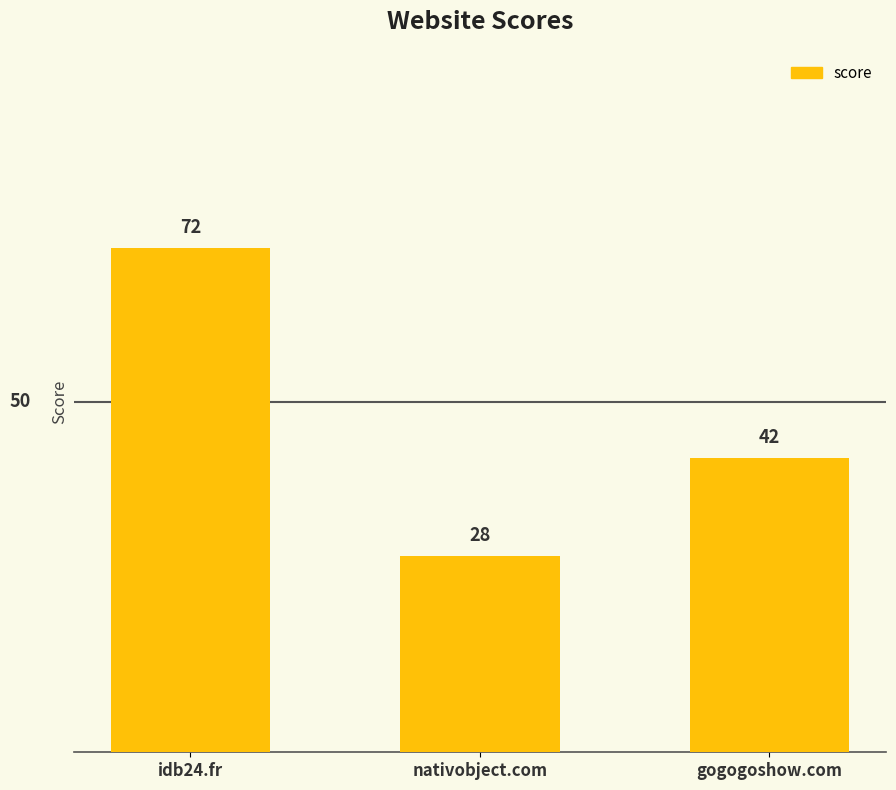

What is the difference between the values at idb24.fr and gogogoshow.com?

30